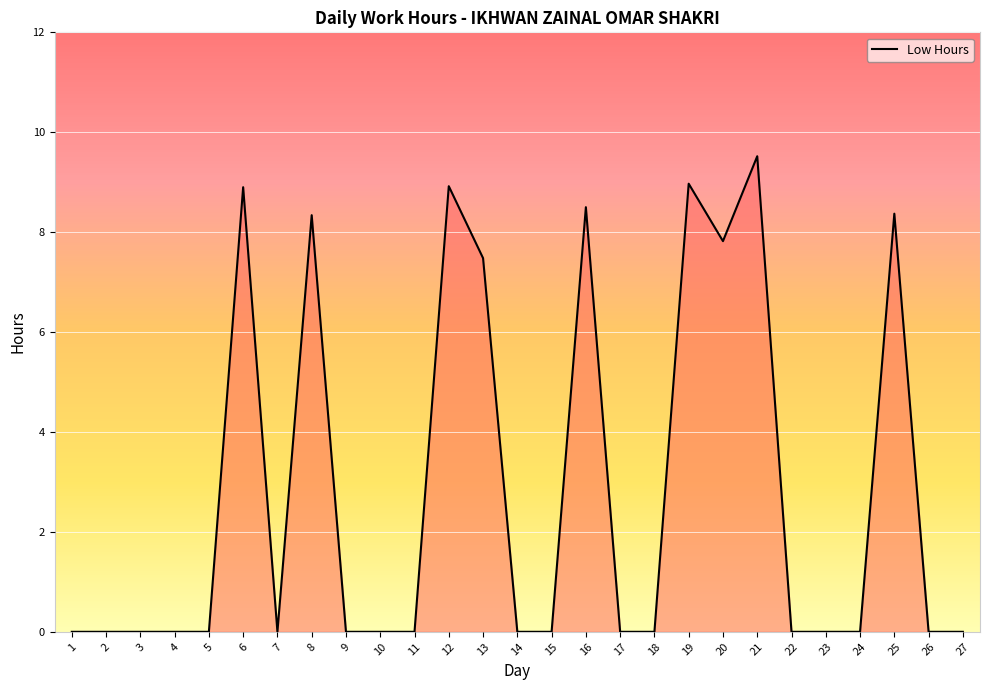

What is the greatest value displayed?

9.5